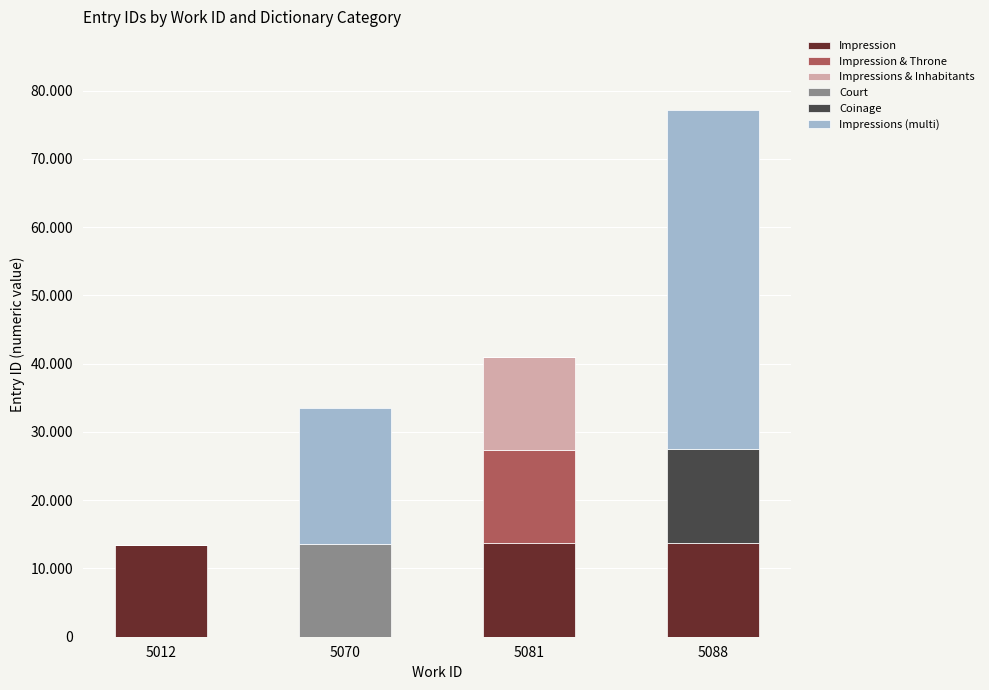

What is the difference between the Impressions & Inhabitants values at 5081 and 5088?

13669